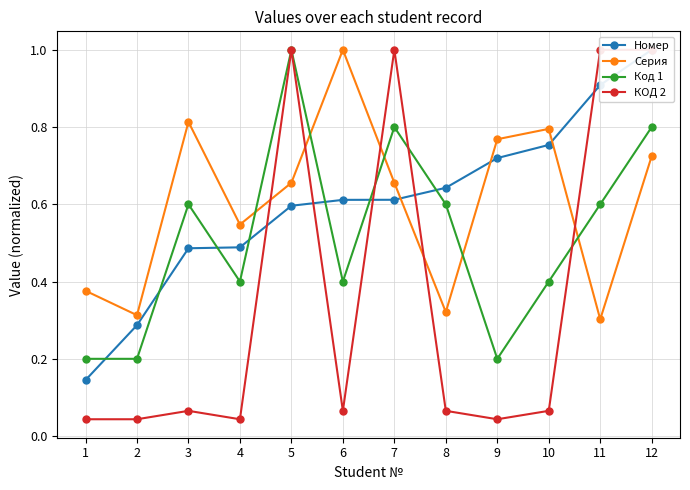

How many distinct data groups are displayed?

4